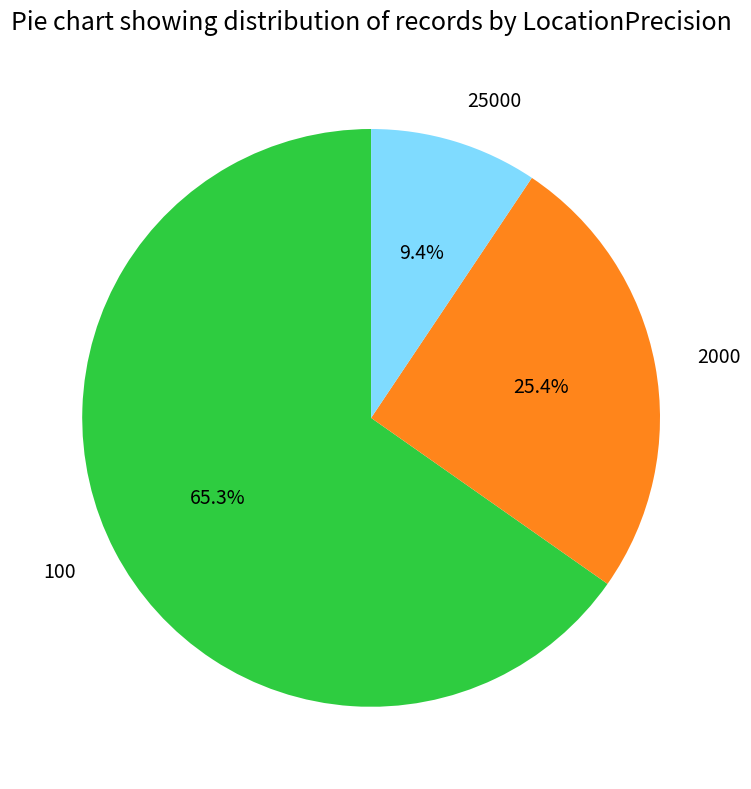

Is 2000 the majority of the pie?

No